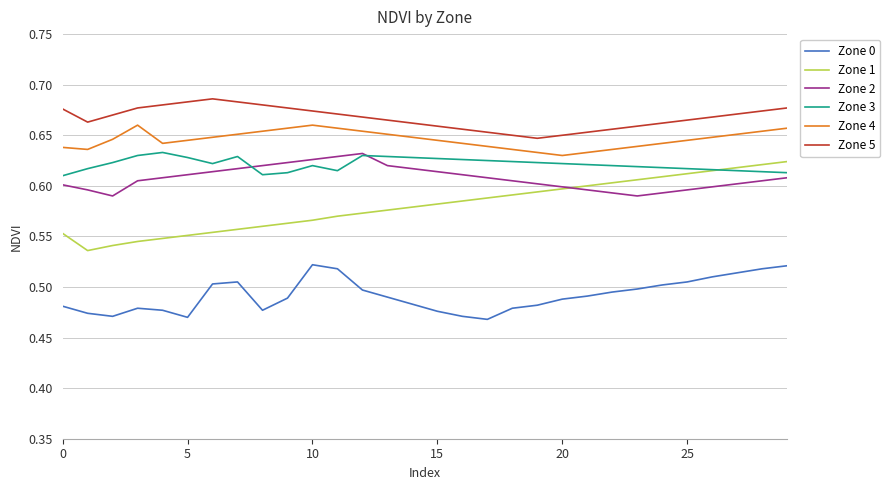

Which series has the largest range (max minus min)?

Zone 1